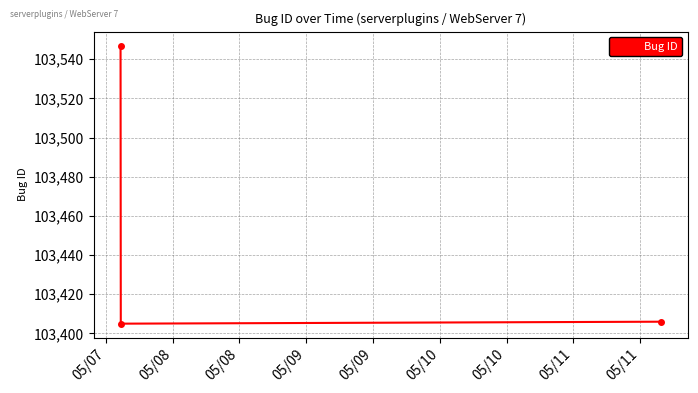

What is the value of the 3rd point from the left?

103406